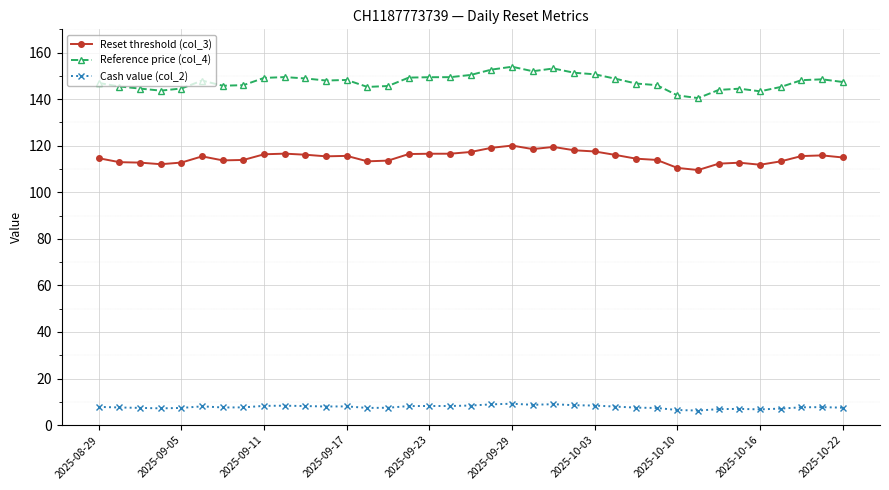

What is the value of the Reference price (col_4) point at the 4th from the left?

143.7